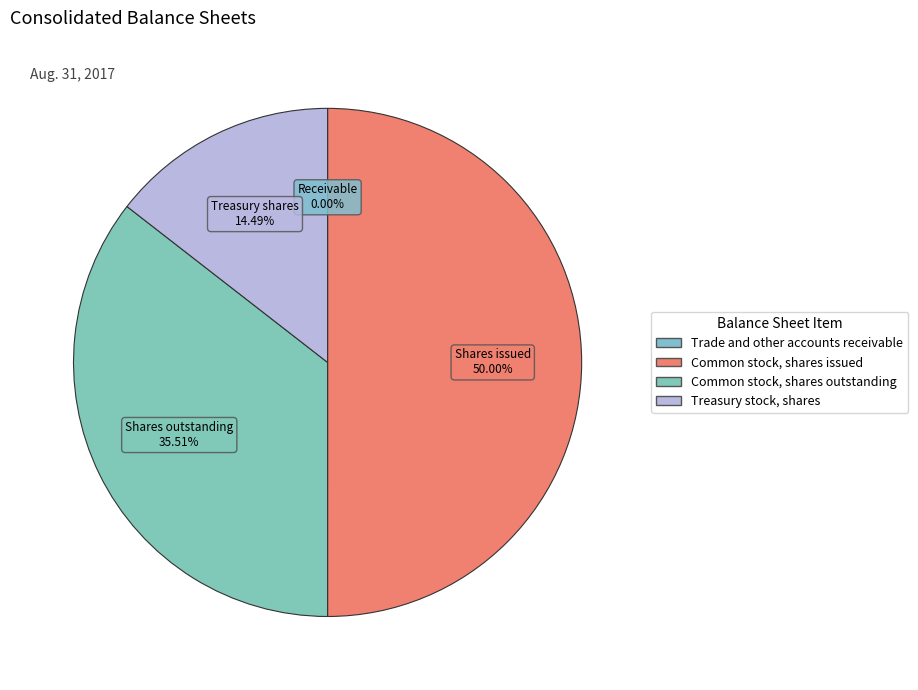

What percentage is the Common stock, shares issued slice, to the nearest percent?

50%